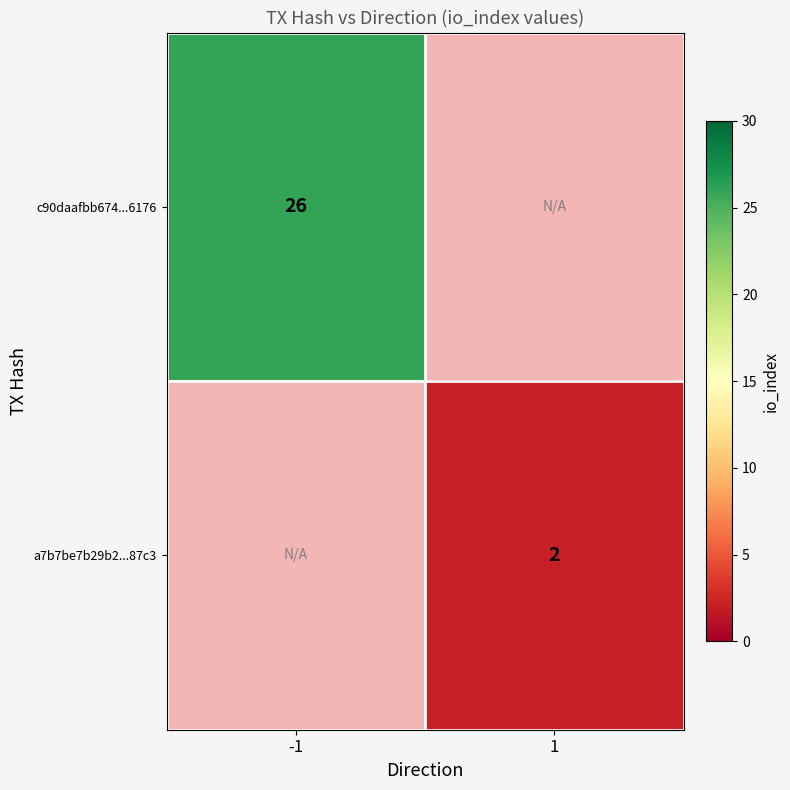

Is the value of a7b7be7b29b2...87c3 at 1 greater than the value of c90daafbb674...6176 at -1?

No